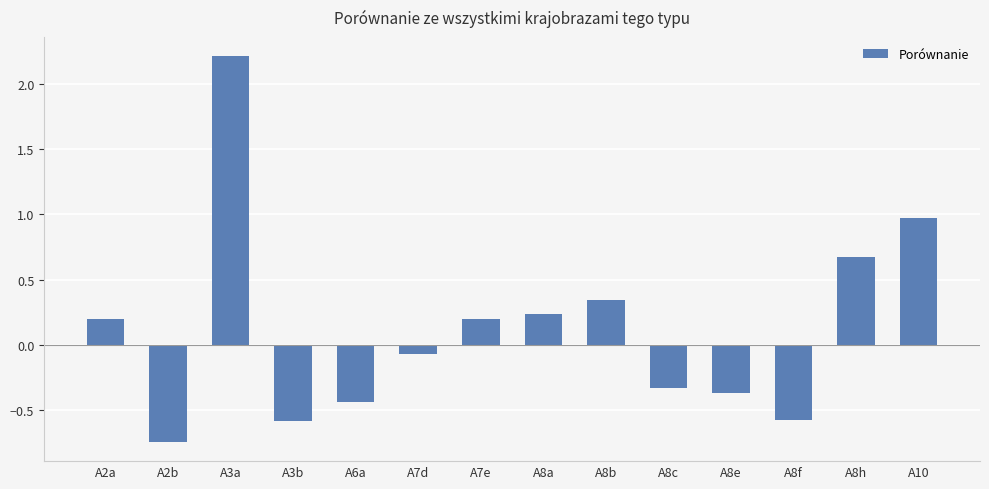

What is the change in value from A6a to A8c?

+0.1